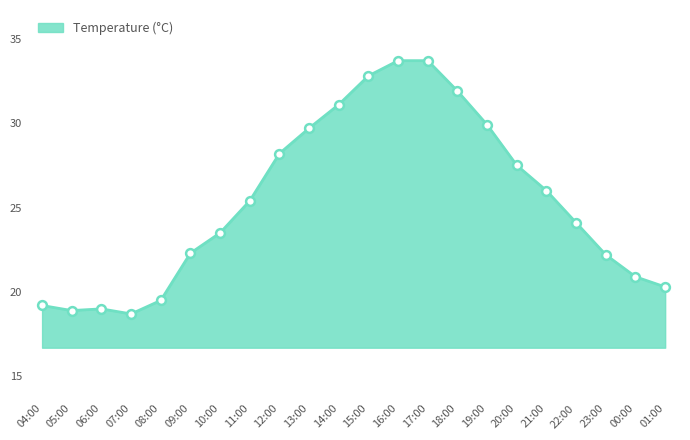

Which has a higher value, 09:00 or 05:00?

09:00